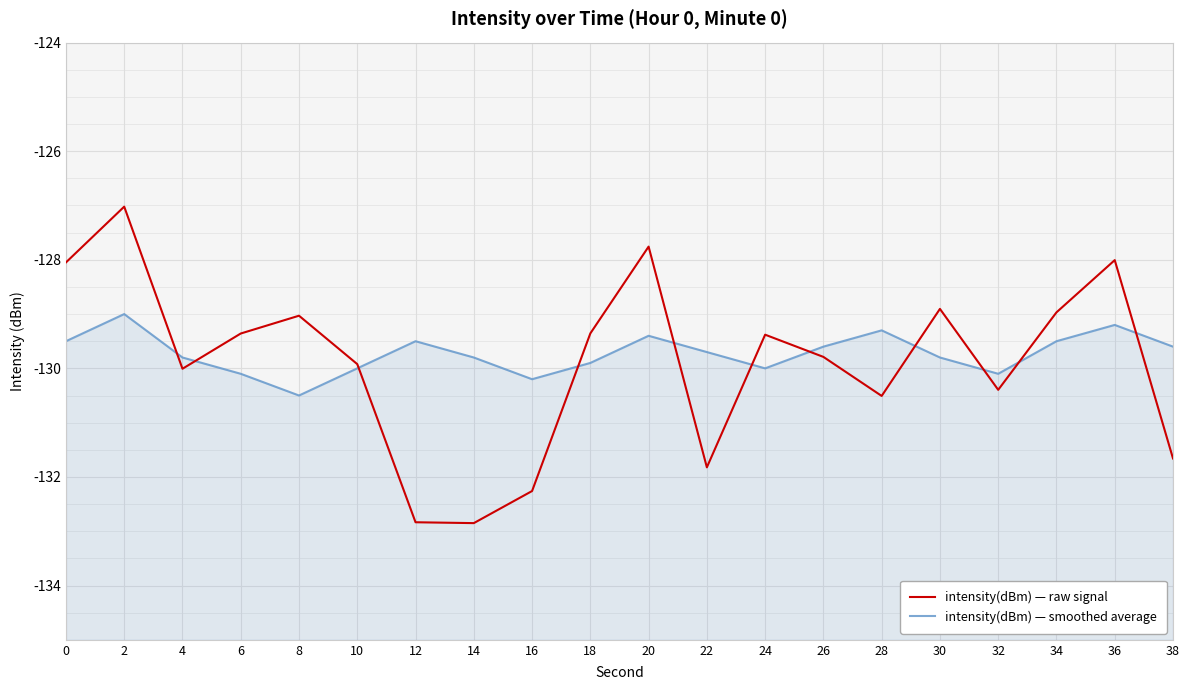

Where is intensity(dBm) — smoothed average nearest to the value -129?

2